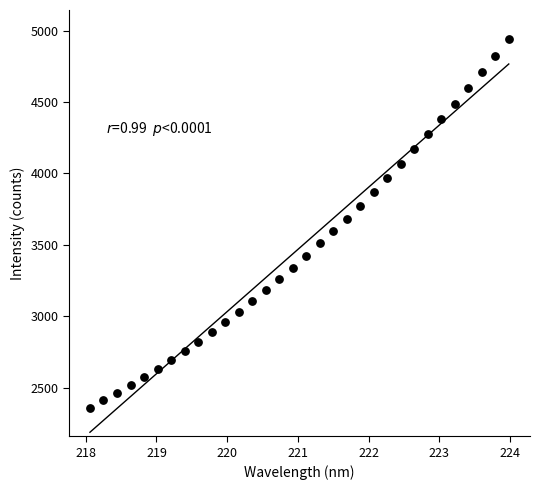

What is the range of X values (max minus min)?

5.9